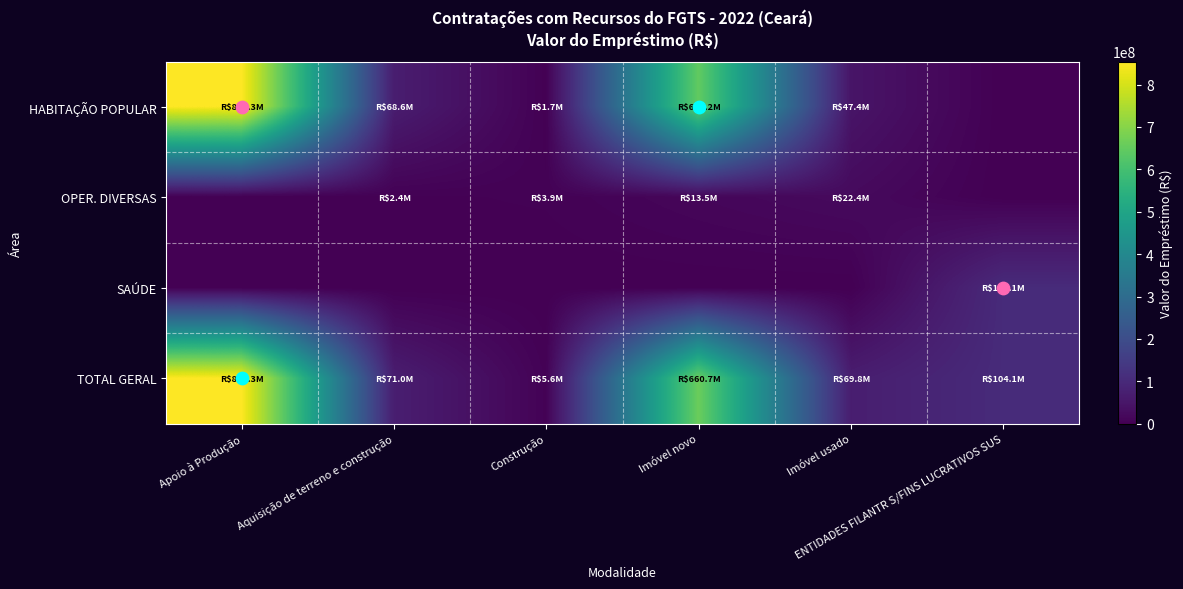

Reading left to right, transcribe all the data shown in this chart.

HABITAÇÃO POPULAR: Apoio à Produção=854337234.4	Aquisição de terreno e construção=68579295.8	Construção=1715217.4	Imóvel novo=647220023.2	Imóvel usado=47423311.1	ENTIDADES FILANTR S/FINS LUCRATIVOS SUS=0.0
OPER. DIVERSAS: Apoio à Produção=0.0	Aquisição de terreno e construção=2432594.6	Construção=3929525.1	Imóvel novo=13473127.4	Imóvel usado=22358623.7	ENTIDADES FILANTR S/FINS LUCRATIVOS SUS=0.0
SAÚDE: Apoio à Produção=0.0	Aquisição de terreno e construção=0.0	Construção=0.0	Imóvel novo=0.0	Imóvel usado=0.0	ENTIDADES FILANTR S/FINS LUCRATIVOS SUS=104097661.6
TOTAL GERAL: Apoio à Produção=854337234.4	Aquisição de terreno e construção=71011890.4	Construção=5644742.6	Imóvel novo=660693150.6	Imóvel usado=69781934.8	ENTIDADES FILANTR S/FINS LUCRATIVOS SUS=104097661.6